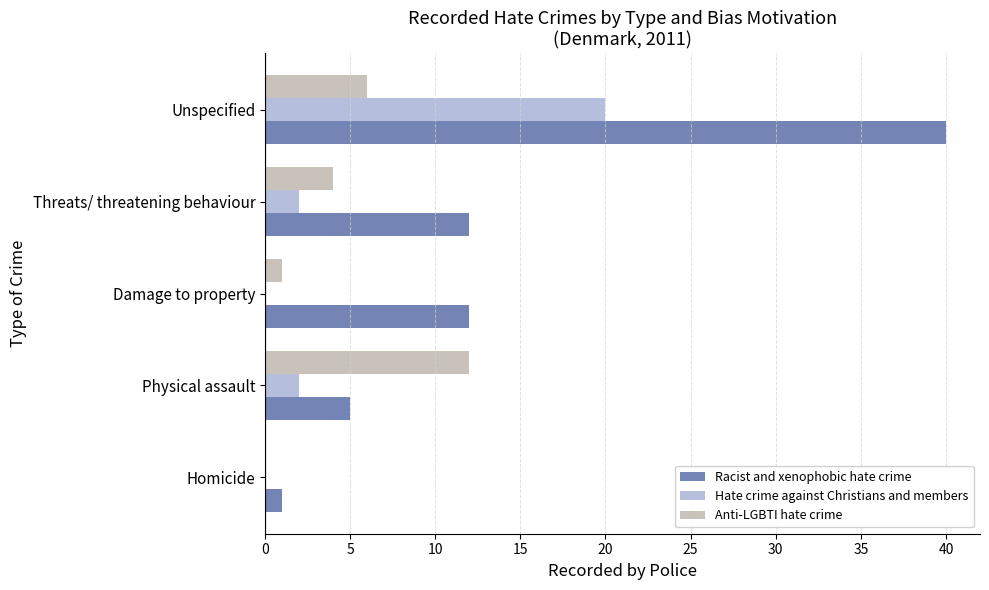

What is the maximum value shown in the chart?

40